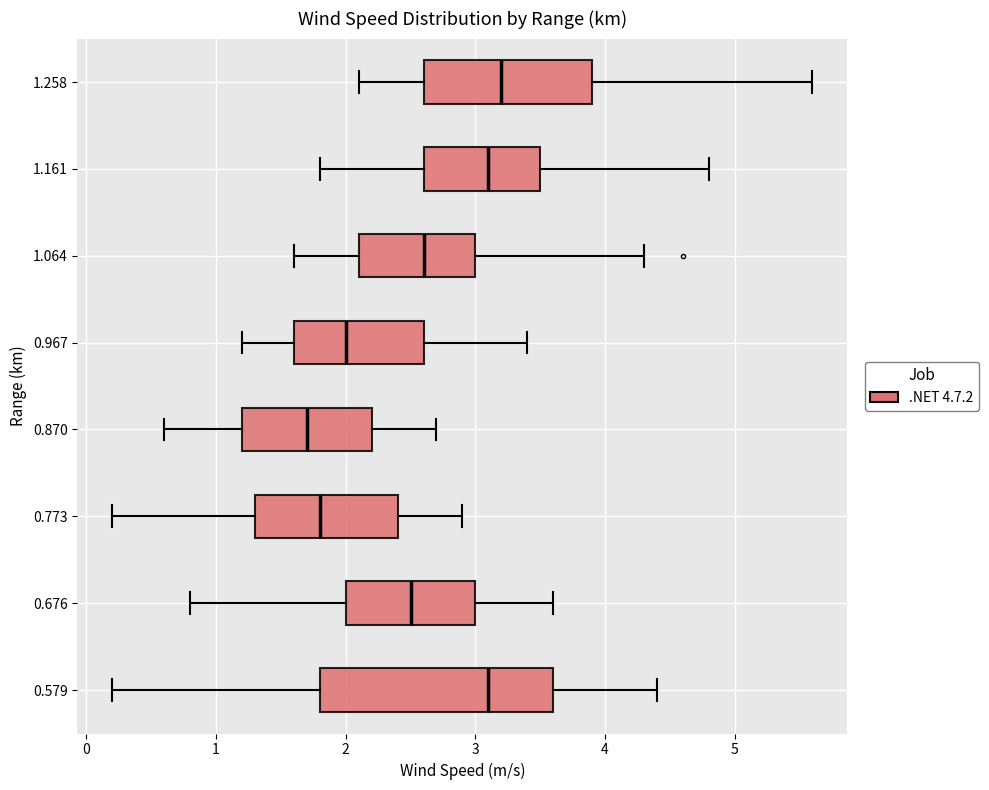

Which box is the widest, from its left edge to its right edge?

0.579